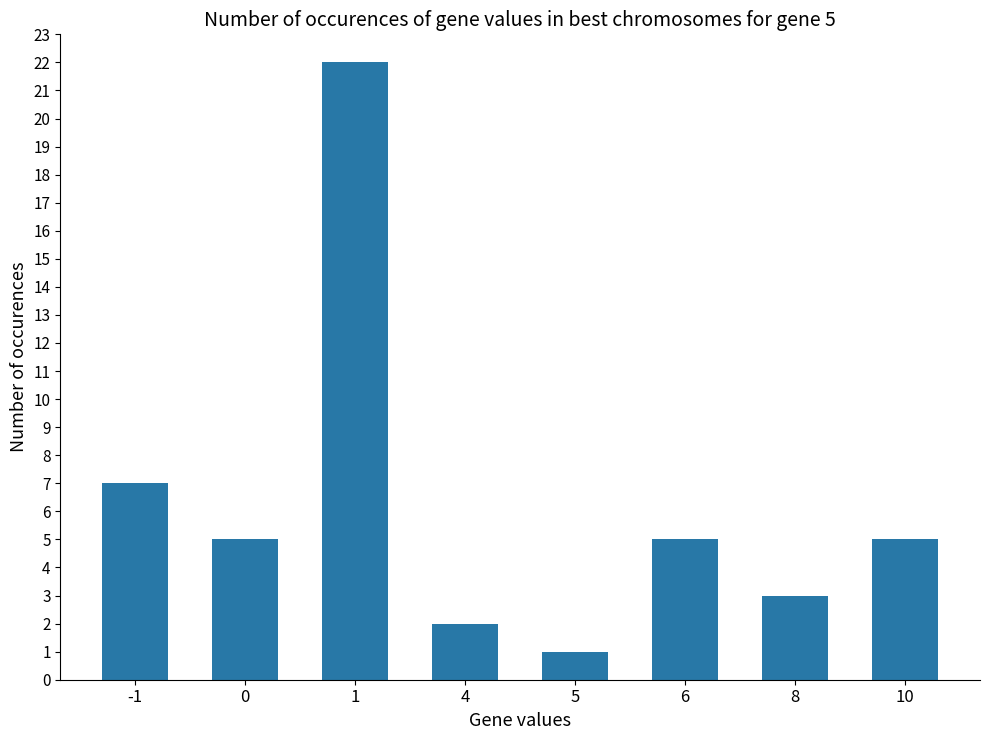

Does the chart contain stacked bars?

No